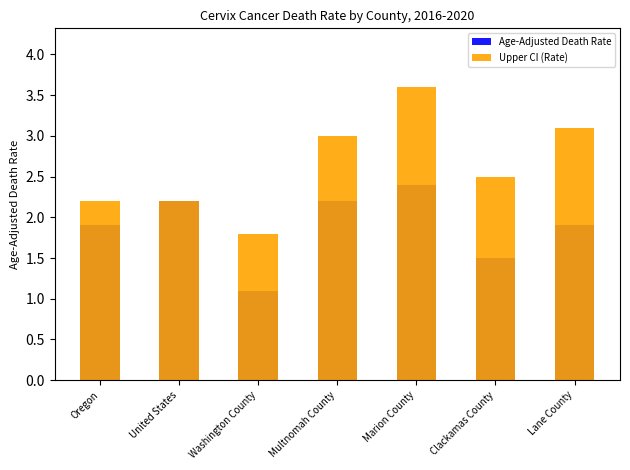

List the series in order of their overall mean, lowest first.

Age-Adjusted Death Rate, Upper CI (Rate)